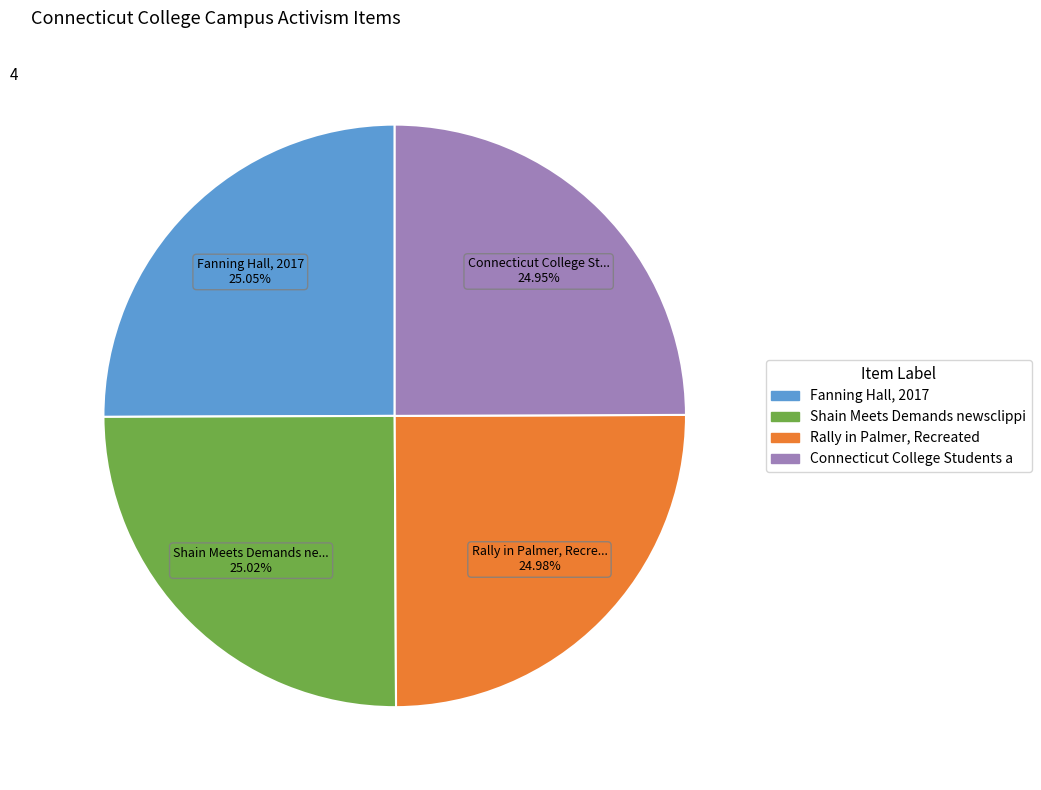

Count the number of slices in the pie.

4